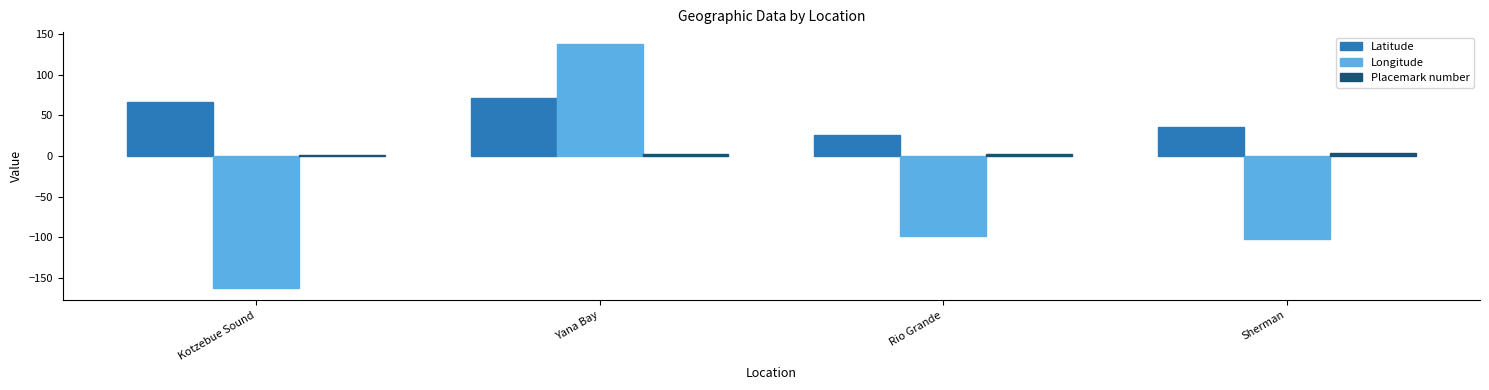

What is the maximum value shown in the chart?

137.7